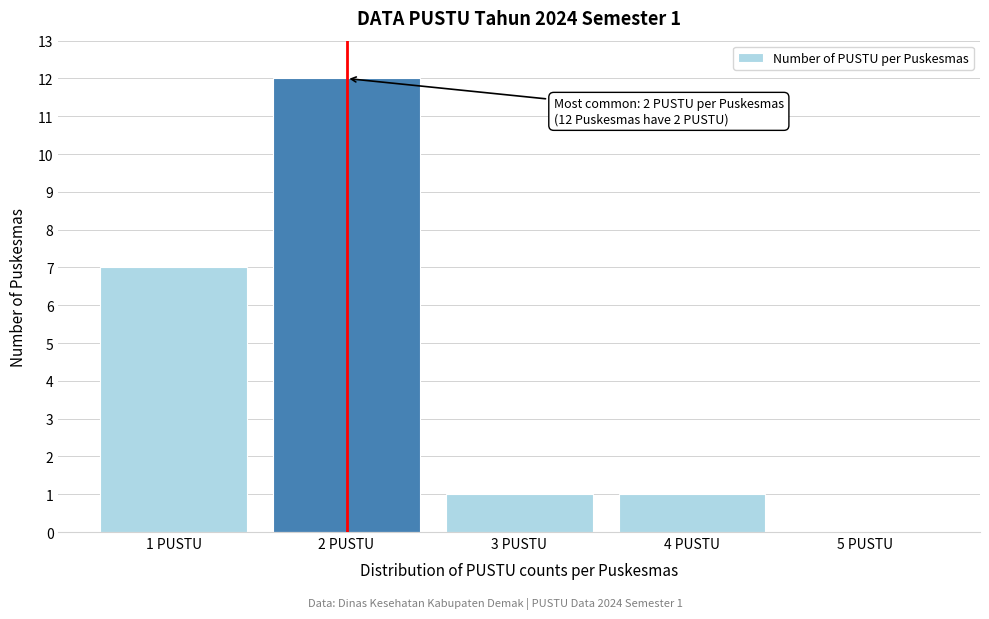

Reading left to right, what are all the values shown in this chart?

1 PUSTU=7	2 PUSTU=12	3 PUSTU=1	4 PUSTU=1	5 PUSTU=0